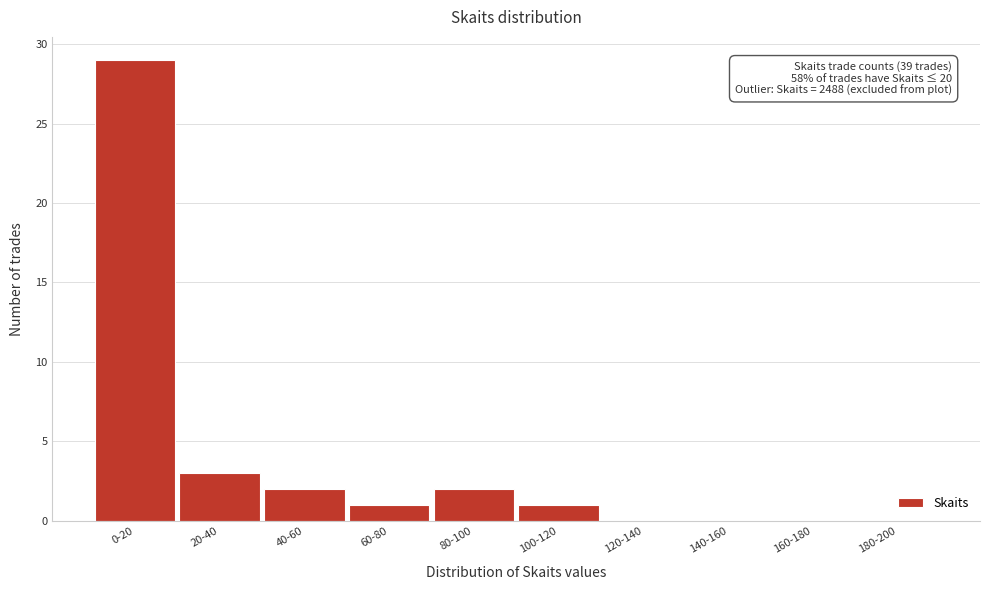

Reading left to right, transcribe all the data shown in this chart.

0-20=29	20-40=3	40-60=2	60-80=1	80-100=2	100-120=1	120-140=0	140-160=0	160-180=0	180-200=0